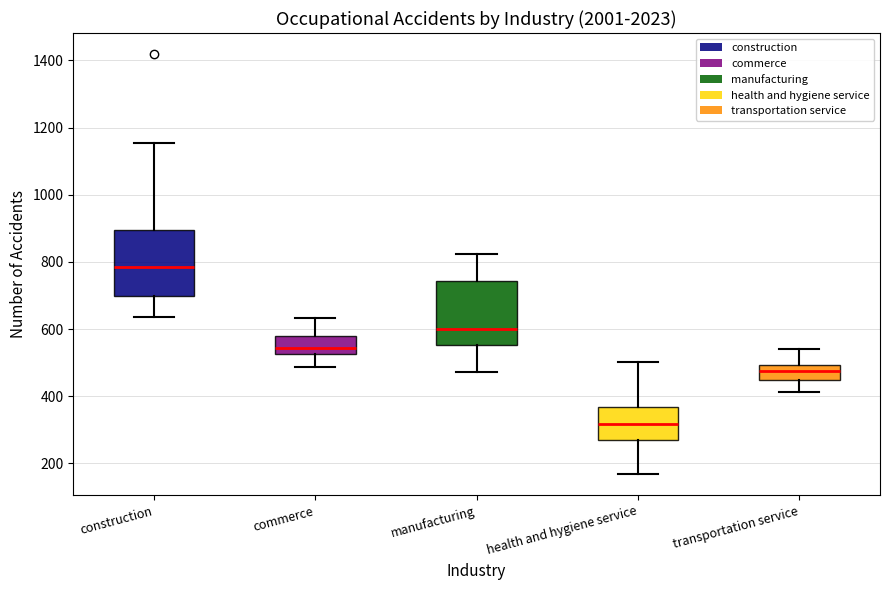

Which box has the highest median line?

construction